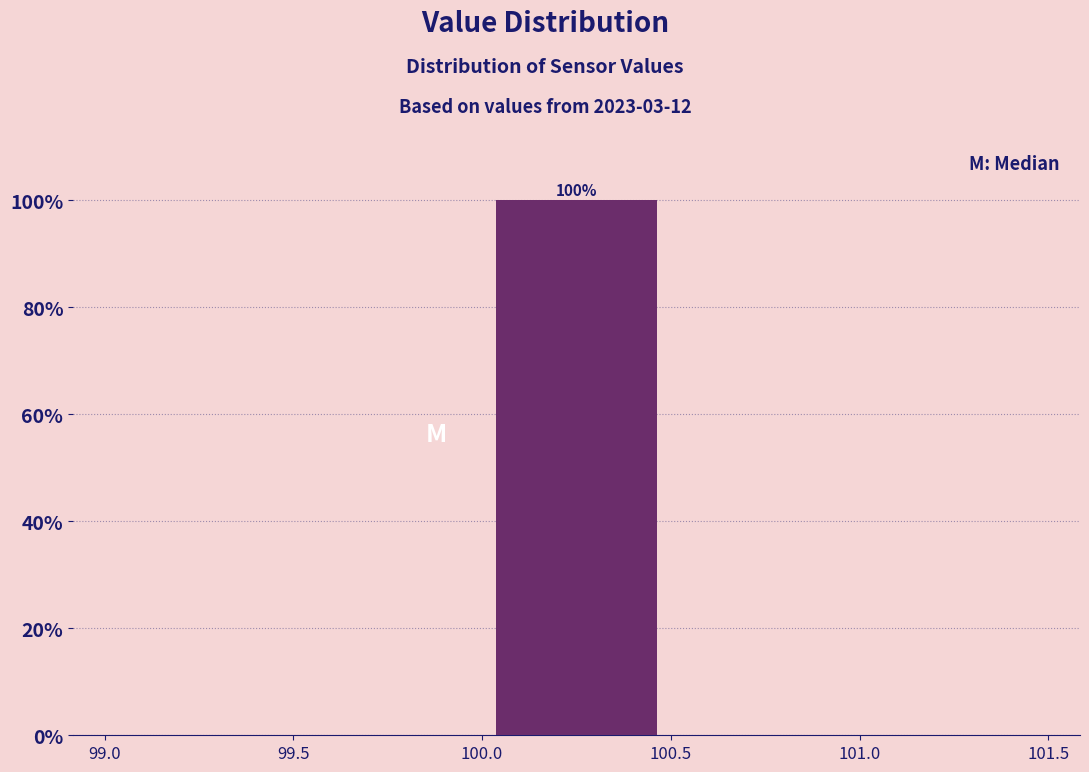

Which range on the x-axis has the tallest bar?

100.0 to 100.5